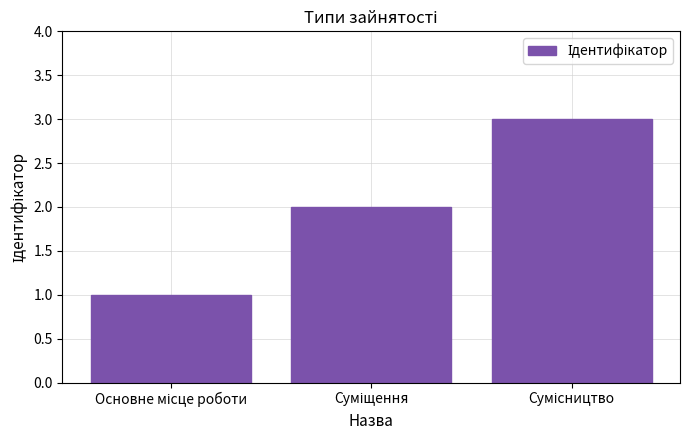

What is the sum of all values?

6